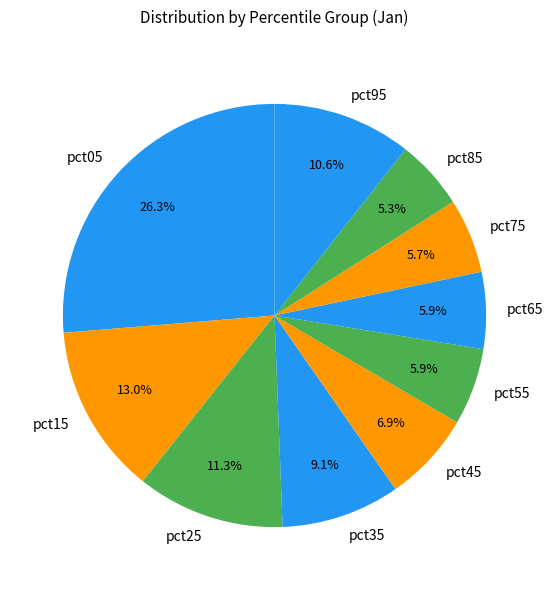

Is there any slice that represents more than half of the pie?

No